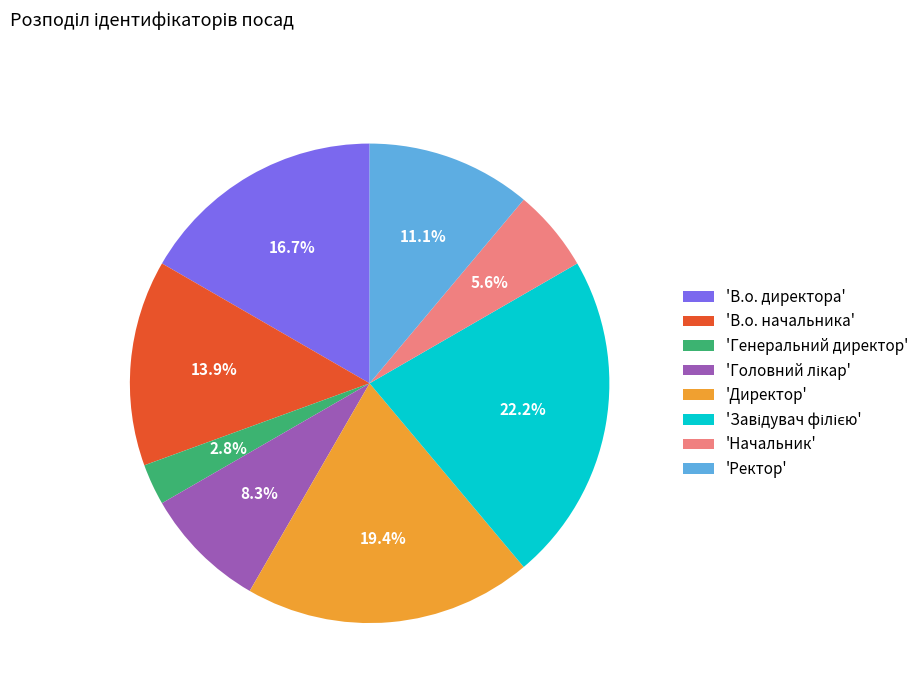

Is 'Ректор' the majority of the pie?

No